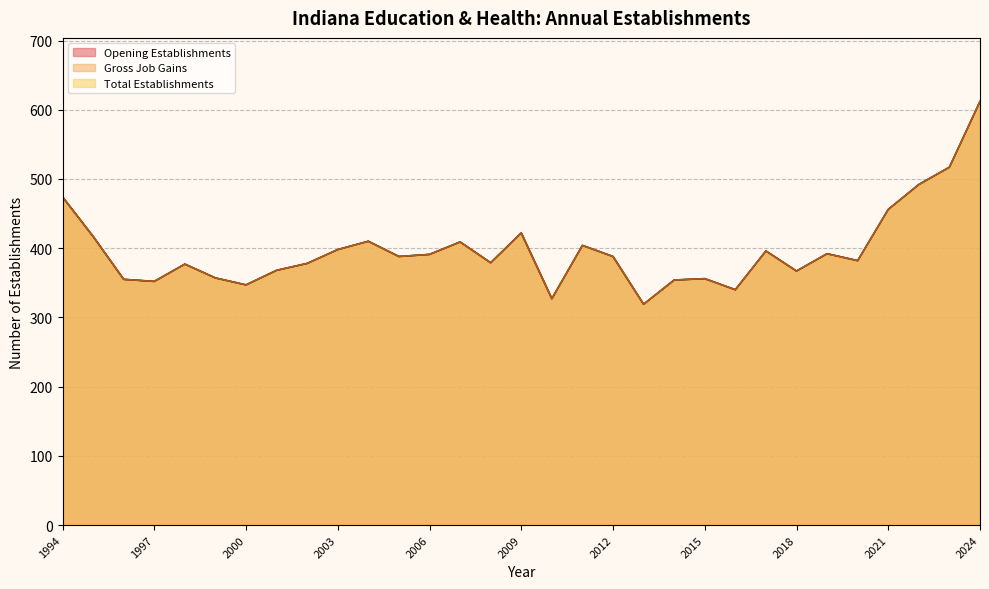

Which category has the lowest value in the Opening Establishments series?

2013